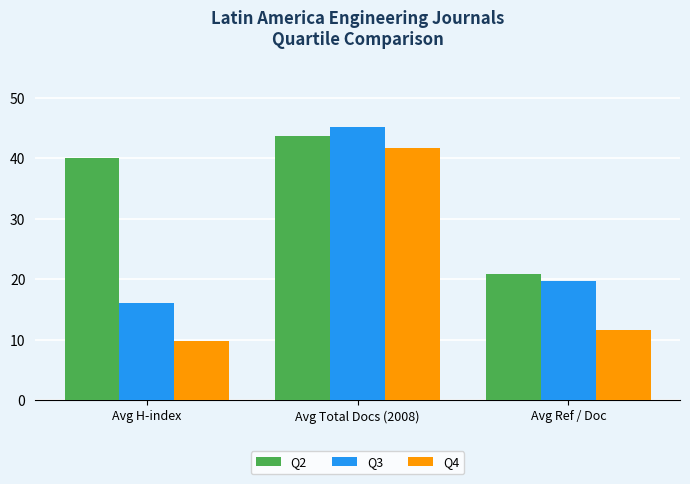

The Q2 series shows 31.5 at Avg Ref / Doc. True or false?

False